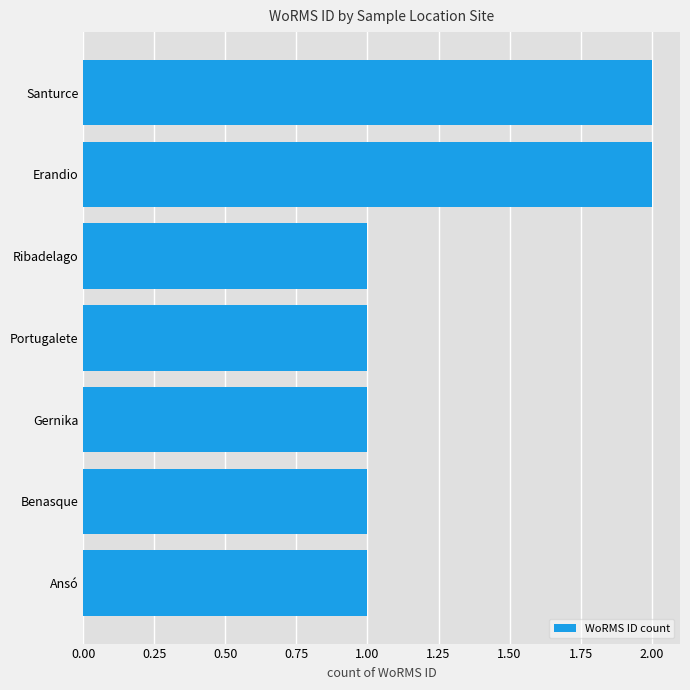

Reading top to bottom, what are all the values shown in this chart?

2	2	1	1	1	1	1